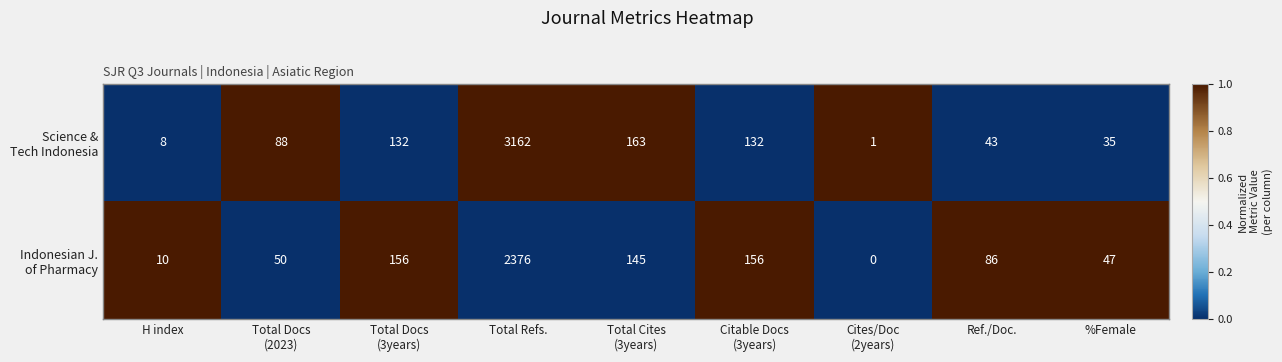

Which category has the highest value across all series?

Total Refs.